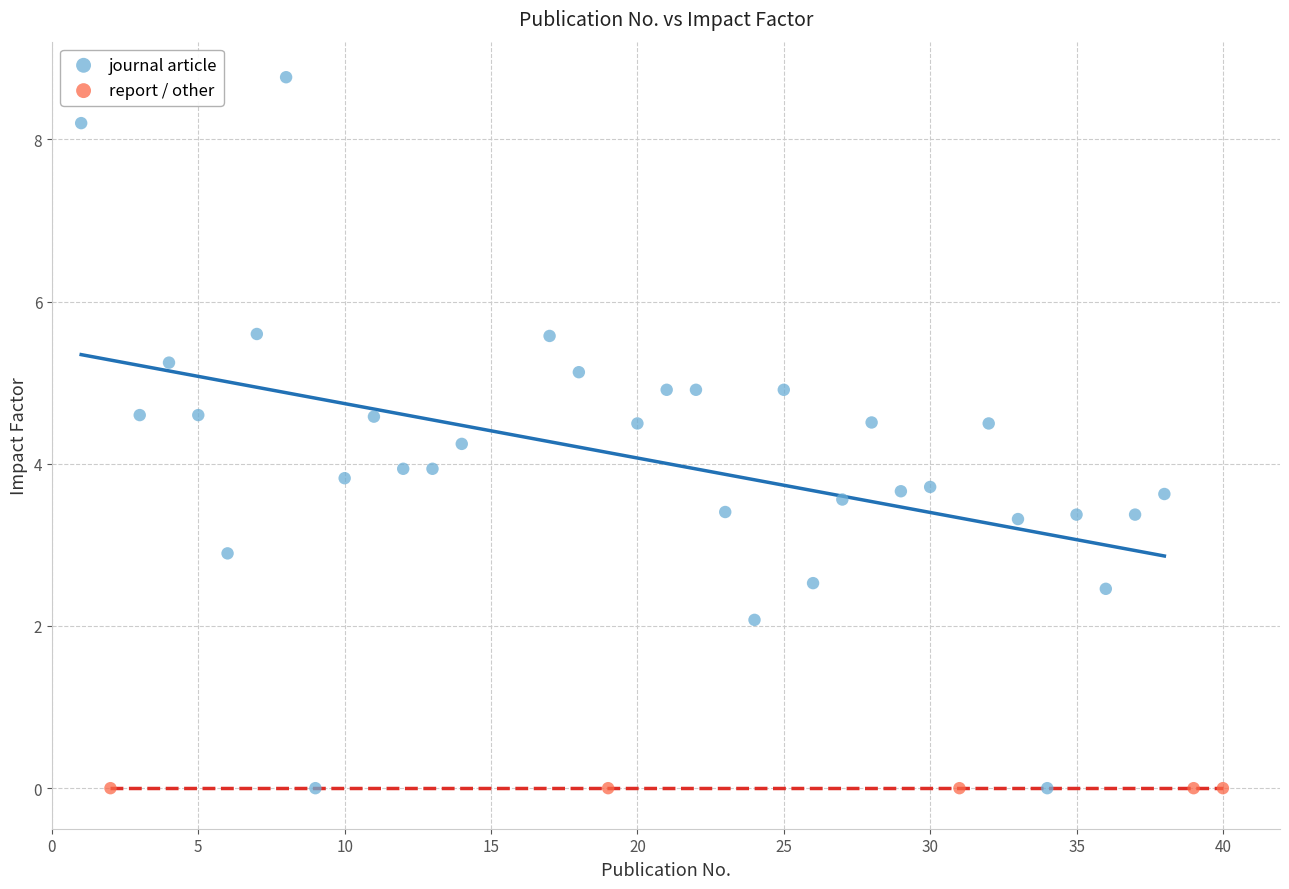

Which series contains the highest Y value?

journal article